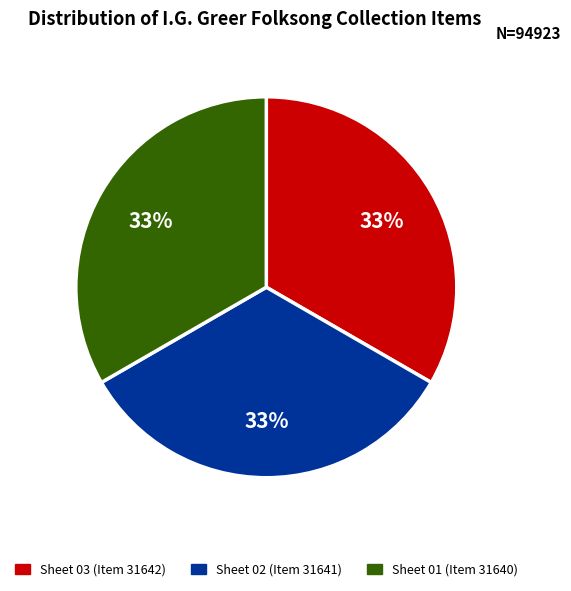

True or false: Sheet 03 (Item 31642) accounts for 33% of the total.

True